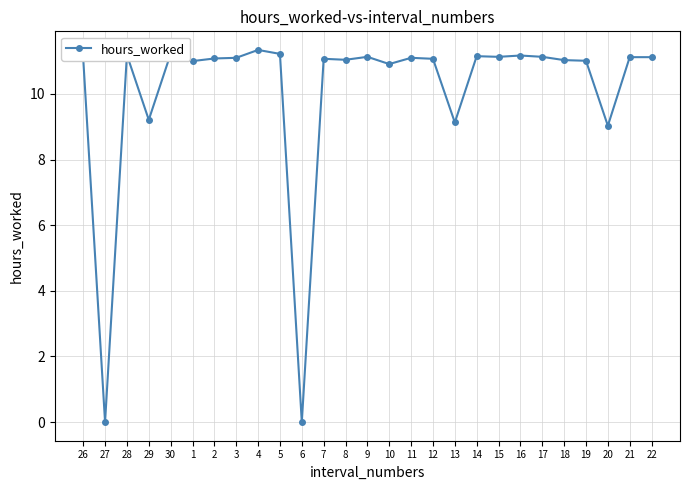

What is the label of the 26th point from the left?

21